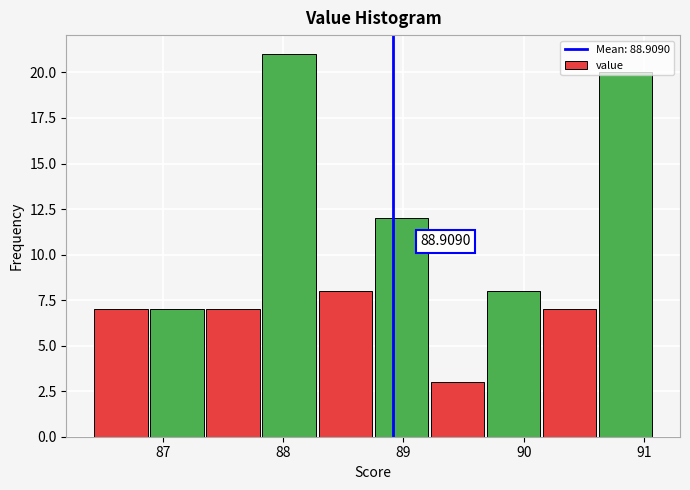

Which range on the x-axis has the tallest bar?

87.8 to 88.3